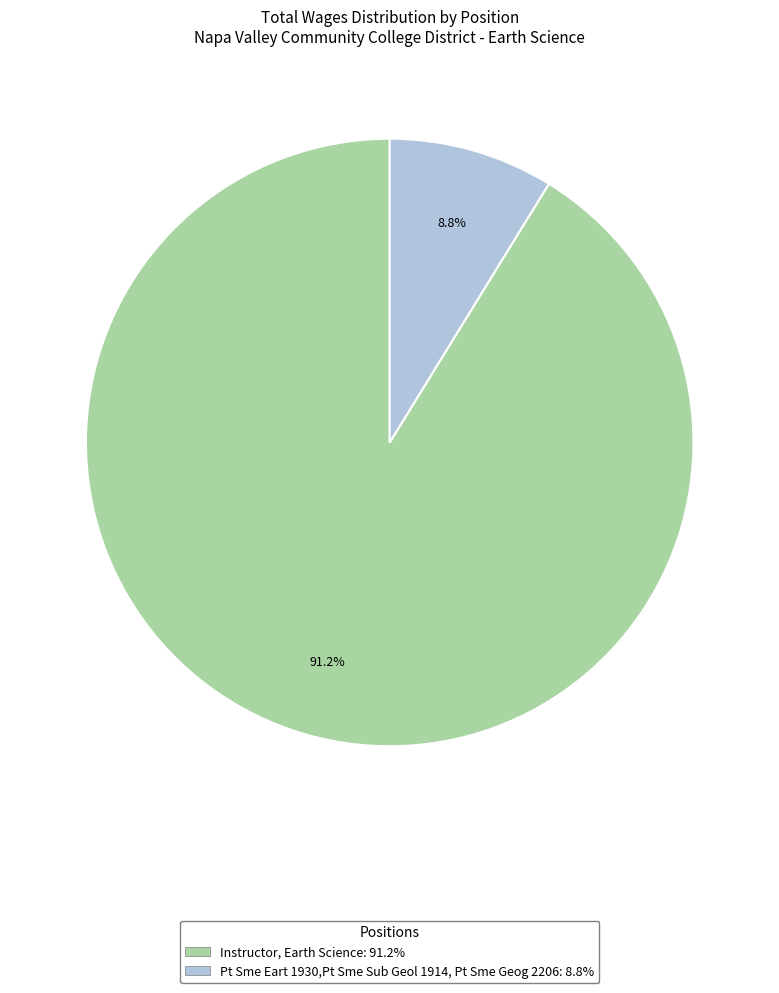

To the nearest percent, what percentage of the pie is Instructor, Earth Science?

91%